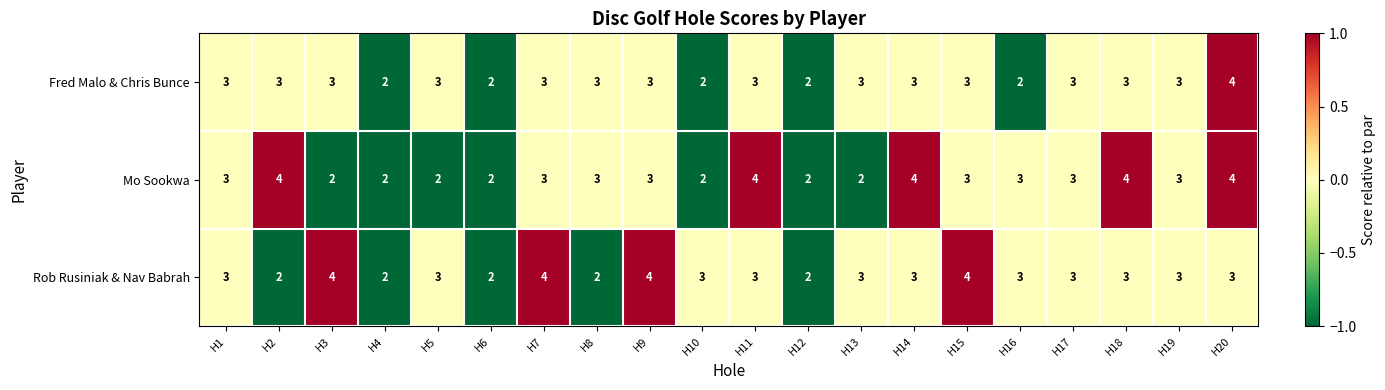

What is the average value of the Rob Rusiniak & Nav Babrah series?

3